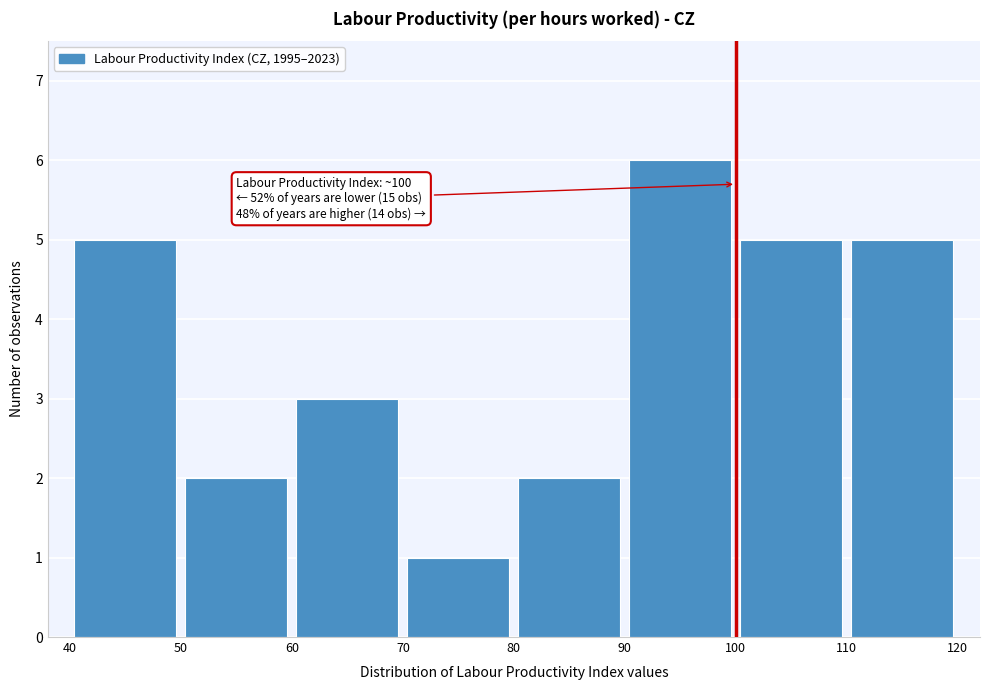

Which range on the x-axis has the tallest bar?

90 to 100